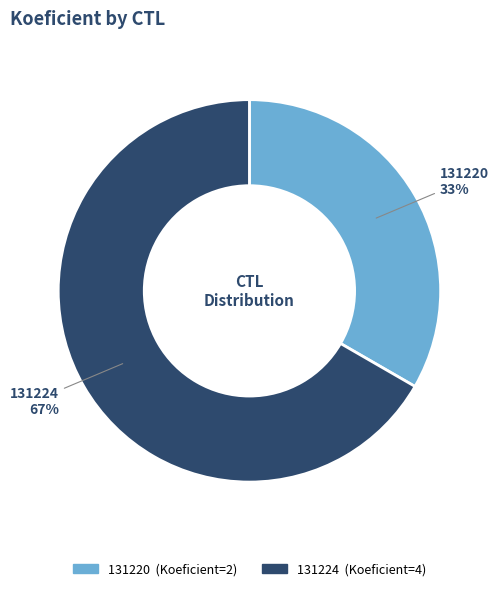

To the nearest percent, what portion does 131224 represent?

67%